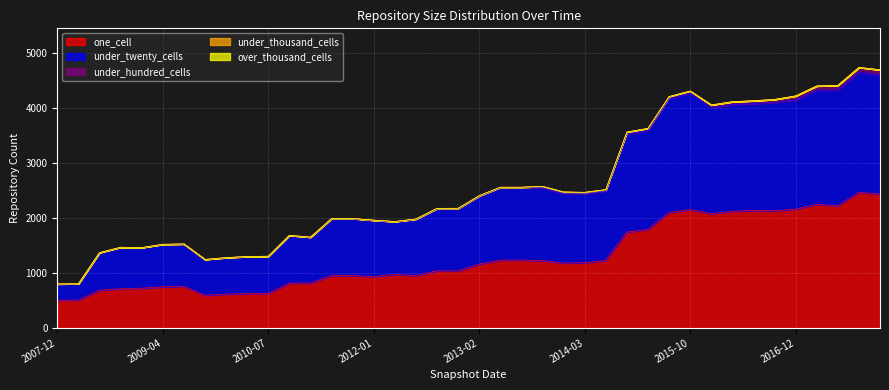

What is the difference between the highest and lowest values at 2009-12-16?

663